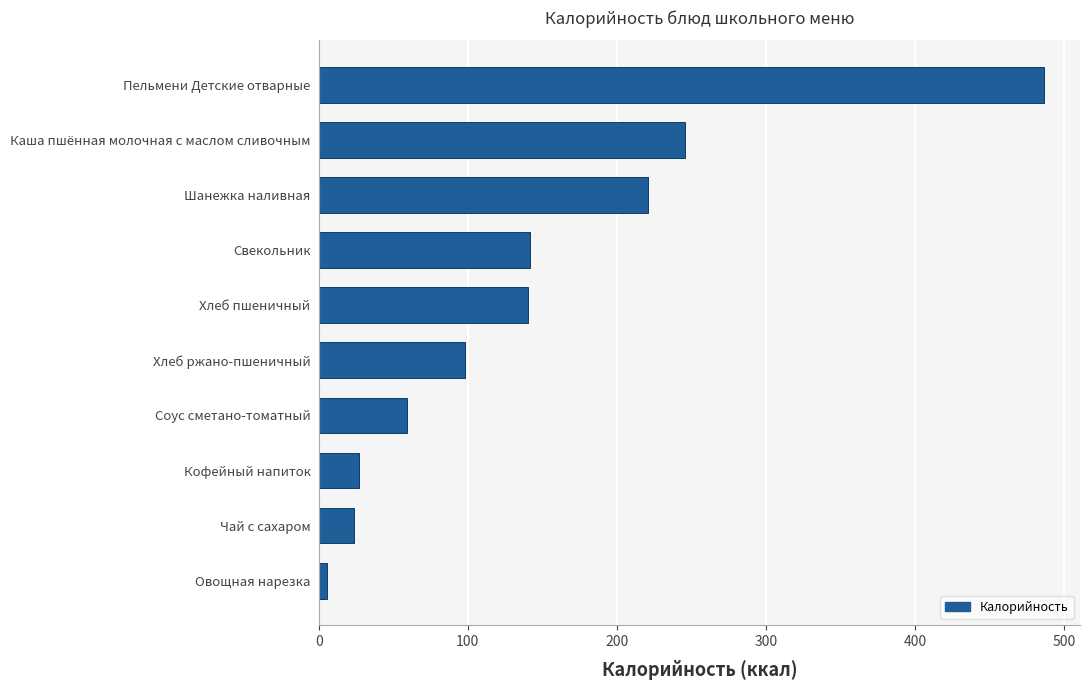

What is the average value?

144.8